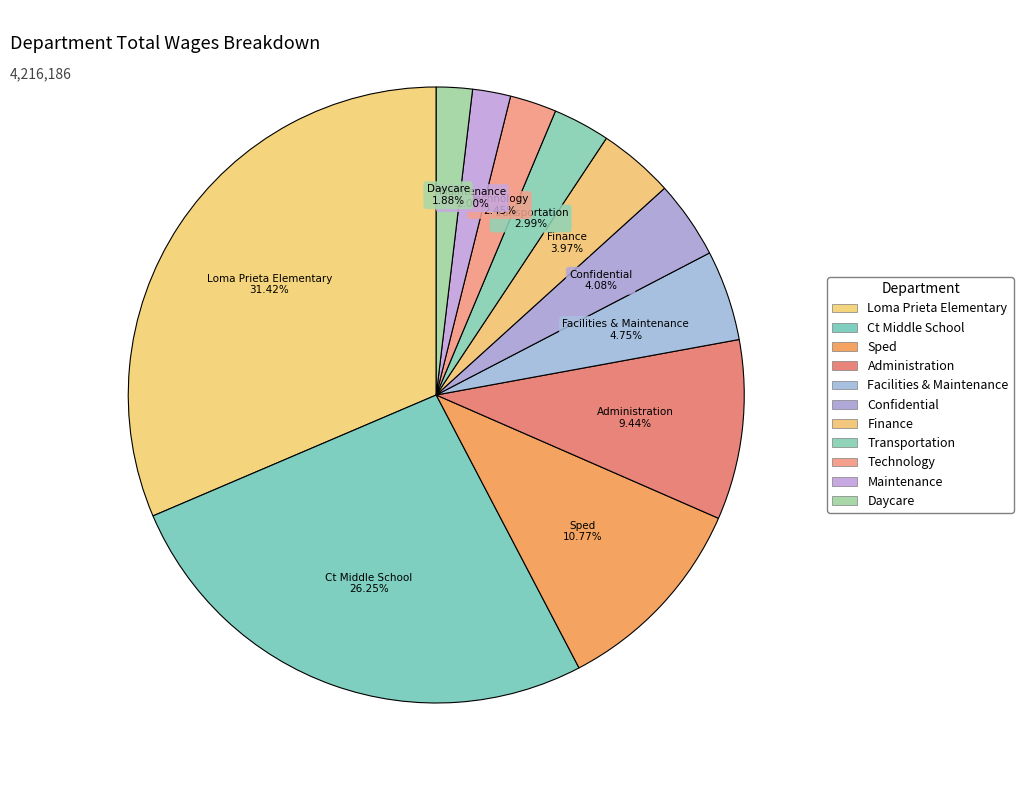

What is the largest slice in the pie chart?

Loma Prieta Elementary